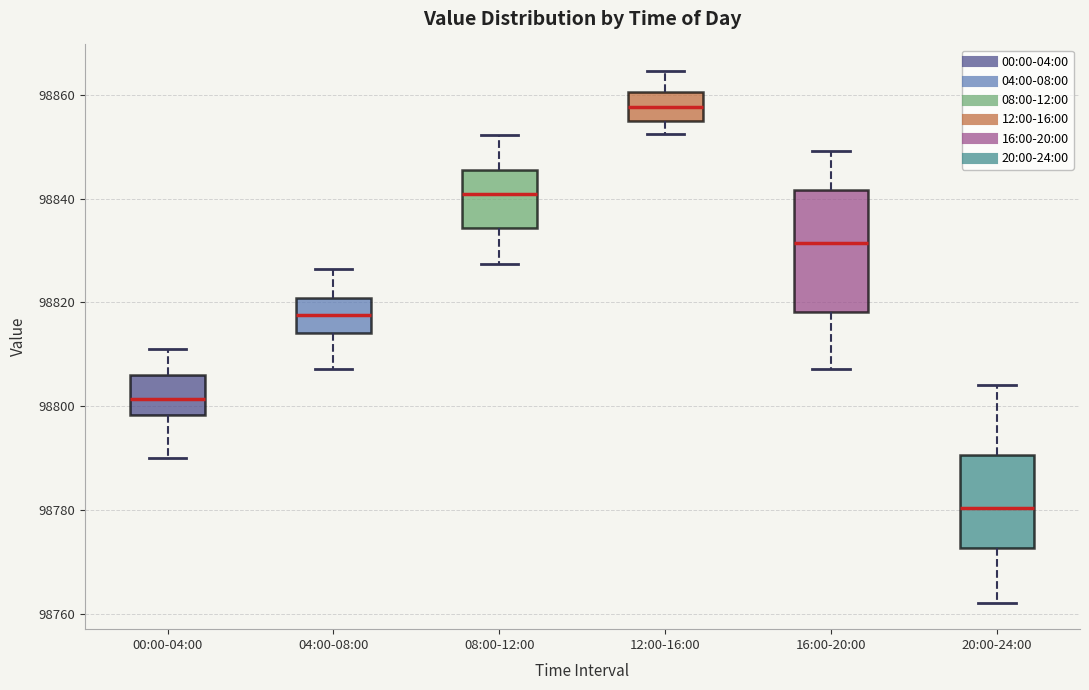

Reading left to right, read every box against the y-axis: the position of its median line, the range the box covers, and the ends of its whiskers. The values are not printed on the chart, so give them approximately, as read against the axis.

00:00-04:00: median 98802, box 98798 to 98806, whiskers 98790 to 98810
04:00-08:00: median 98818, box 98814 to 98820, whiskers 98808 to 98826
08:00-12:00: median 98840, box 98834 to 98846, whiskers 98828 to 98852
12:00-16:00: median 98858, box 98856 to 98860, whiskers 98852 to 98864
16:00-20:00: median 98832, box 98818 to 98842, whiskers 98808 to 98850
20:00-24:00: median 98780, box 98772 to 98790, whiskers 98762 to 98804